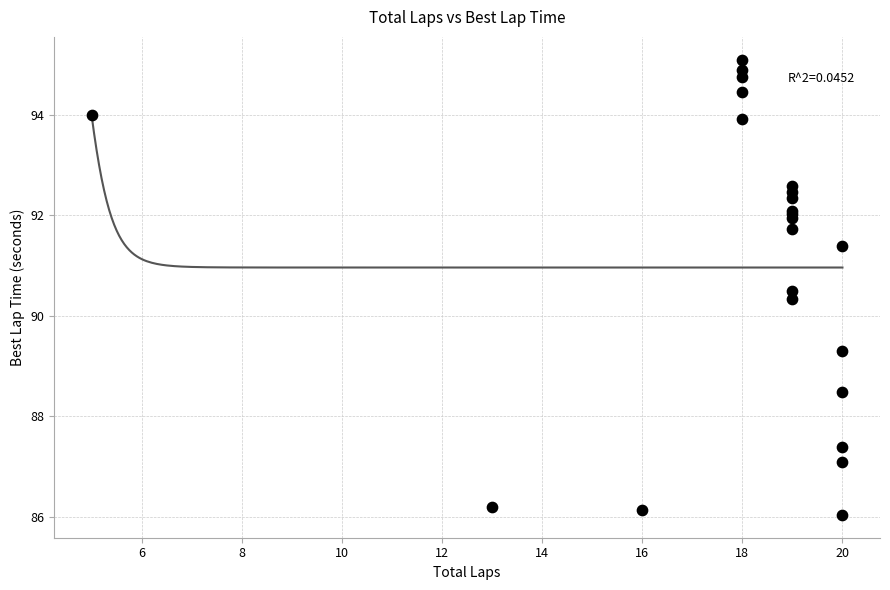

What Y value in the scatter plot is closest to 90?

90.3